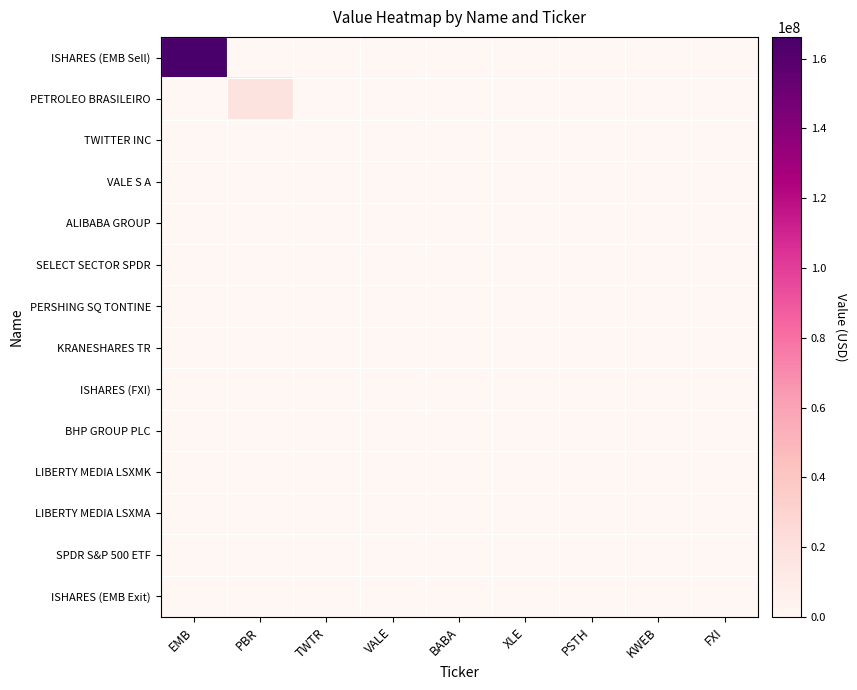

Reading left to right, list all the values displayed in this chart.

ISHARES (EMB Sell): EMB=166192000	PBR=0	TWTR=0	VALE=0	BABA=0	XLE=0	PSTH=0	KWEB=0	FXI=0
PETROLEO BRASILEIRO: EMB=0	PBR=17612000	TWTR=0	VALE=0	BABA=0	XLE=0	PSTH=0	KWEB=0	FXI=0
TWITTER INC: EMB=0	PBR=0	TWTR=0	VALE=0	BABA=0	XLE=0	PSTH=0	KWEB=0	FXI=0
VALE S A: EMB=0	PBR=0	TWTR=0	VALE=0	BABA=0	XLE=0	PSTH=0	KWEB=0	FXI=0
ALIBABA GROUP: EMB=0	PBR=0	TWTR=0	VALE=0	BABA=0	XLE=0	PSTH=0	KWEB=0	FXI=0
SELECT SECTOR SPDR: EMB=0	PBR=0	TWTR=0	VALE=0	BABA=0	XLE=0	PSTH=0	KWEB=0	FXI=0
PERSHING SQ TONTINE: EMB=0	PBR=0	TWTR=0	VALE=0	BABA=0	XLE=0	PSTH=0	KWEB=0	FXI=0
KRANESHARES TR: EMB=0	PBR=0	TWTR=0	VALE=0	BABA=0	XLE=0	PSTH=0	KWEB=0	FXI=0
ISHARES (FXI): EMB=0	PBR=0	TWTR=0	VALE=0	BABA=0	XLE=0	PSTH=0	KWEB=0	FXI=0
BHP GROUP PLC: EMB=0	PBR=0	TWTR=0	VALE=0	BABA=0	XLE=0	PSTH=0	KWEB=0	FXI=0
LIBERTY MEDIA LSXMK: EMB=0	PBR=0	TWTR=0	VALE=0	BABA=0	XLE=0	PSTH=0	KWEB=0	FXI=0
LIBERTY MEDIA LSXMA: EMB=0	PBR=0	TWTR=0	VALE=0	BABA=0	XLE=0	PSTH=0	KWEB=0	FXI=0
SPDR S&P 500 ETF: EMB=0	PBR=0	TWTR=0	VALE=0	BABA=0	XLE=0	PSTH=0	KWEB=0	FXI=0
ISHARES (EMB Exit): EMB=0	PBR=0	TWTR=0	VALE=0	BABA=0	XLE=0	PSTH=0	KWEB=0	FXI=0